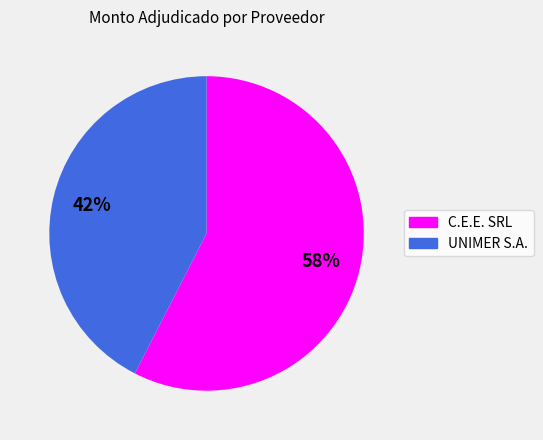

To the nearest percent, what is the average slice percentage?

50%